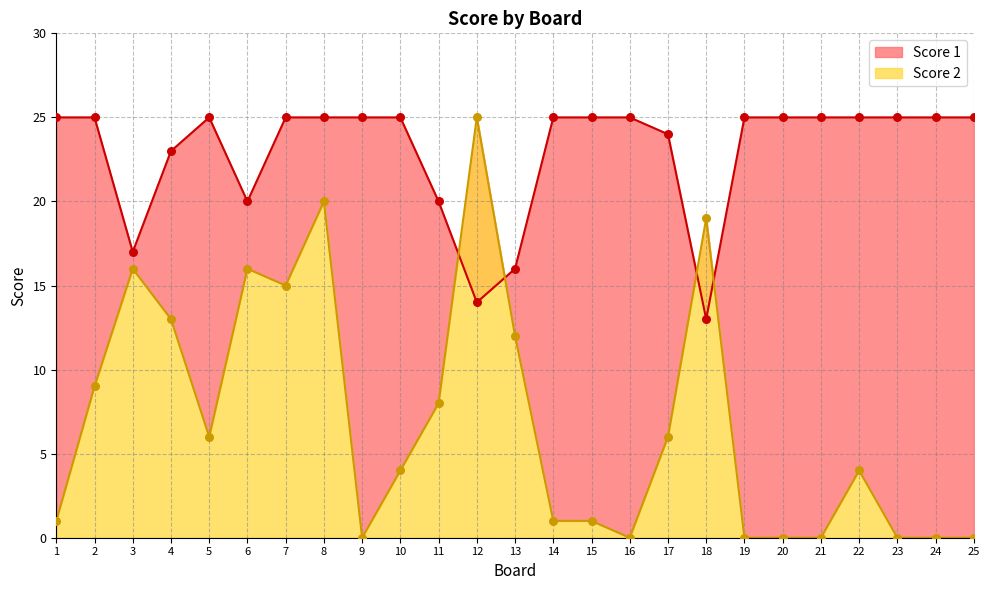

Which series reaches the minimum Y coordinate?

Score 2